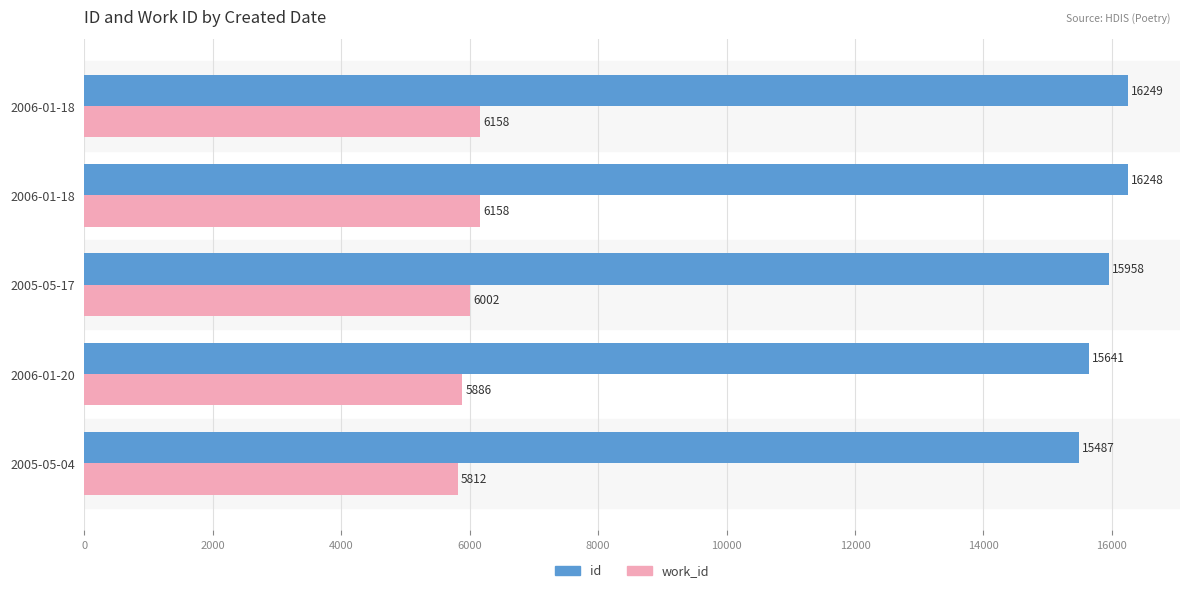

What are all the series names shown in the legend?

id, work_id